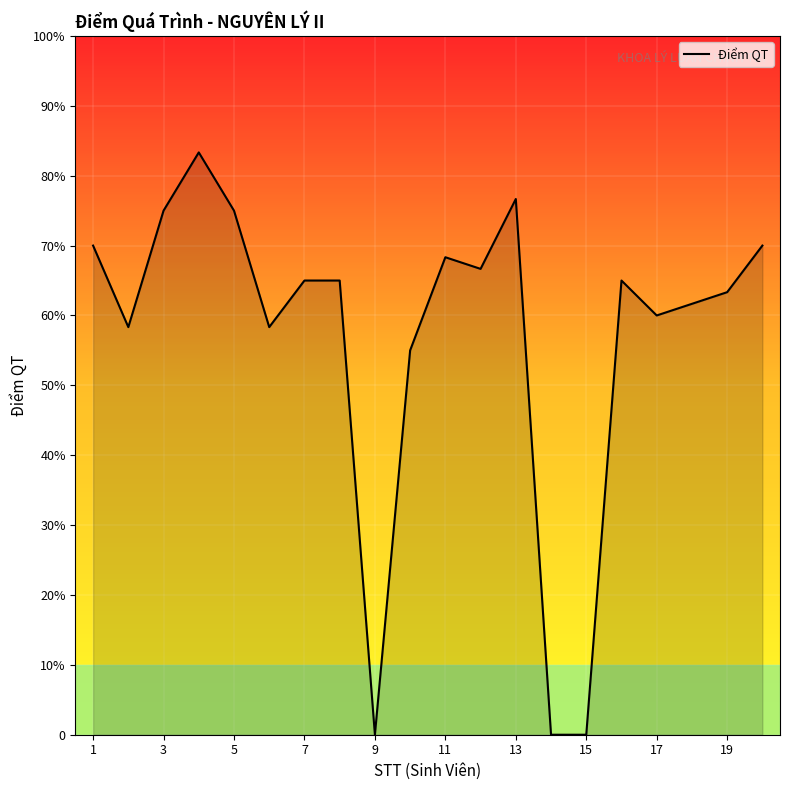

At which label does the data first exceed 6?

1